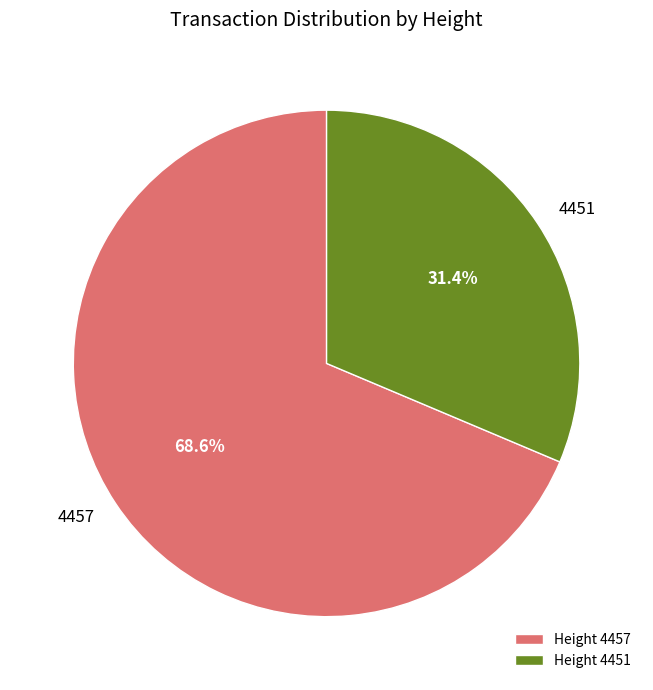

Combined, what portion of the pie is 4457 and 4451?

100.0%